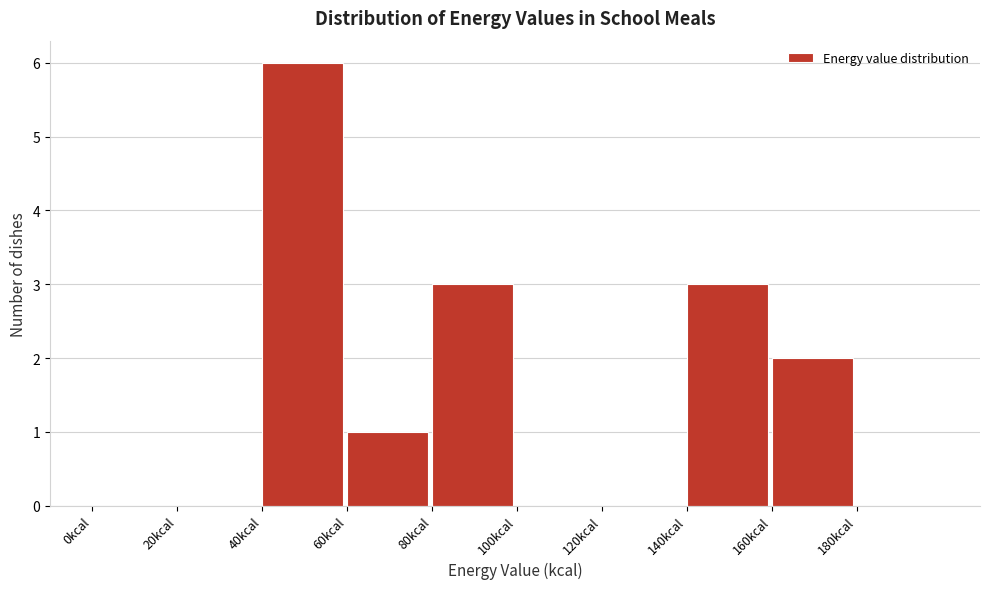

Over which range of the x-axis is the bar tallest?

40 to 60